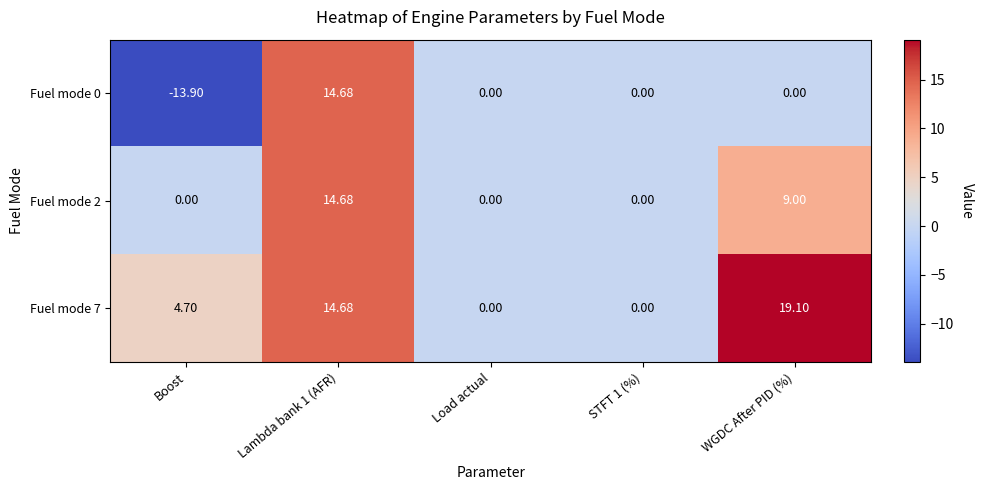

Which category has the lowest value across all series?

Boost